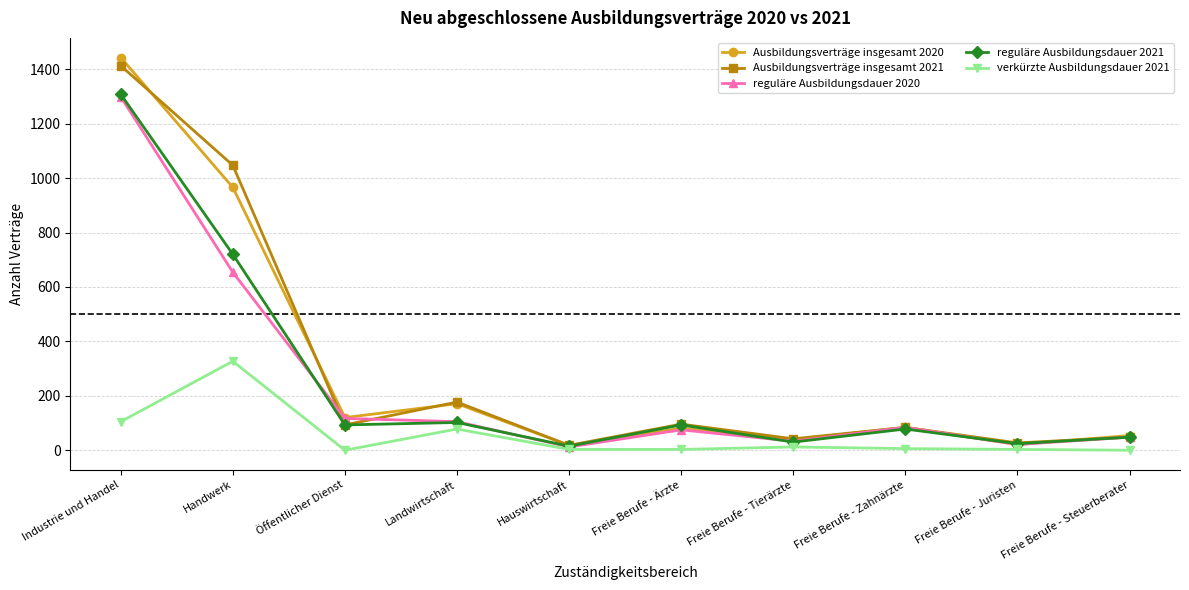

How many series are shown in this chart?

5